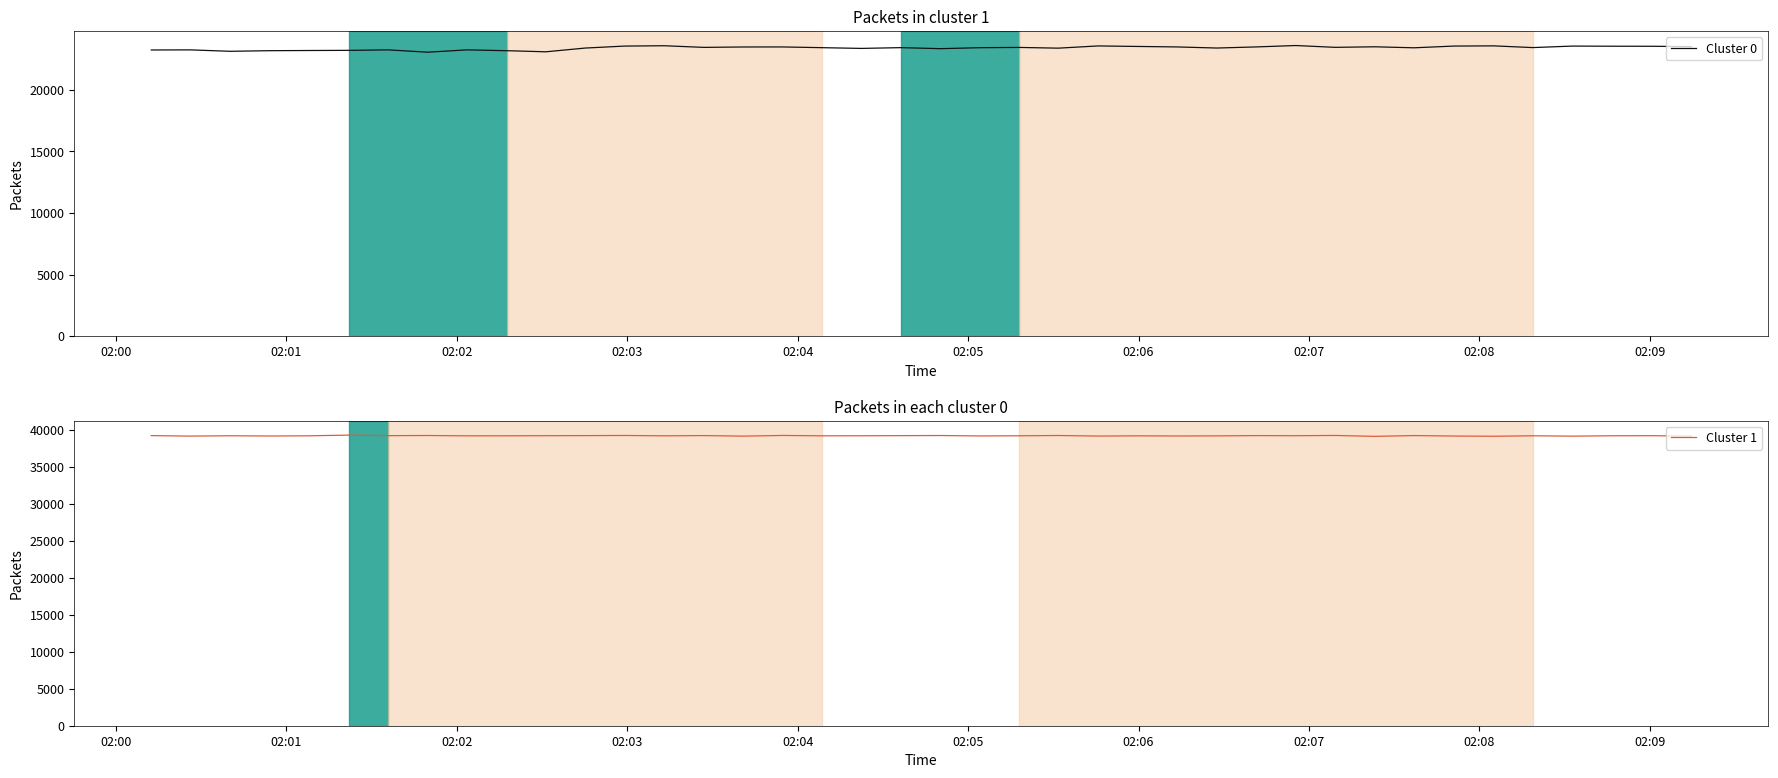

Which series has the largest total across all categories?

Cluster 1